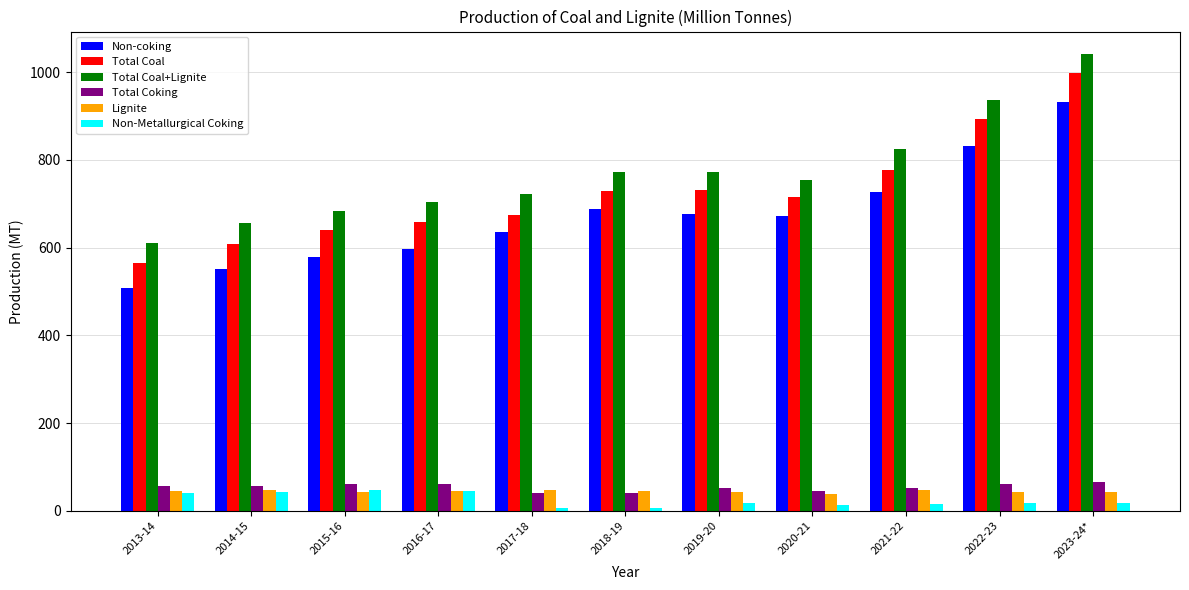

Count the number of data series in this chart.

6